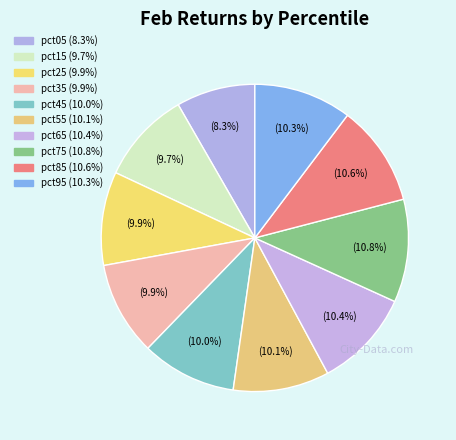

True or false: pct95 accounts for 10% of the total.

True